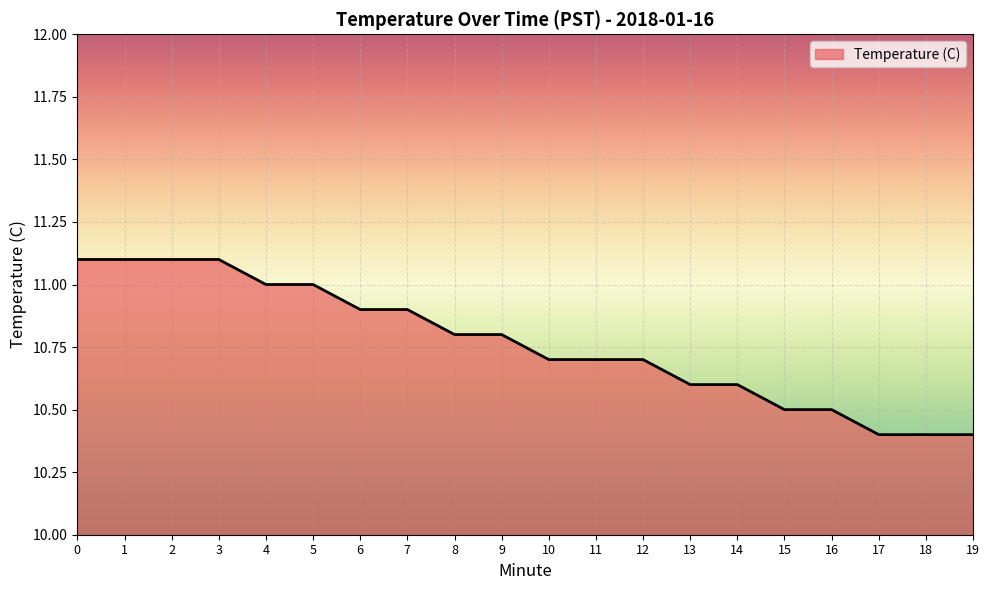

What is the minimum value shown in the chart?

10.4